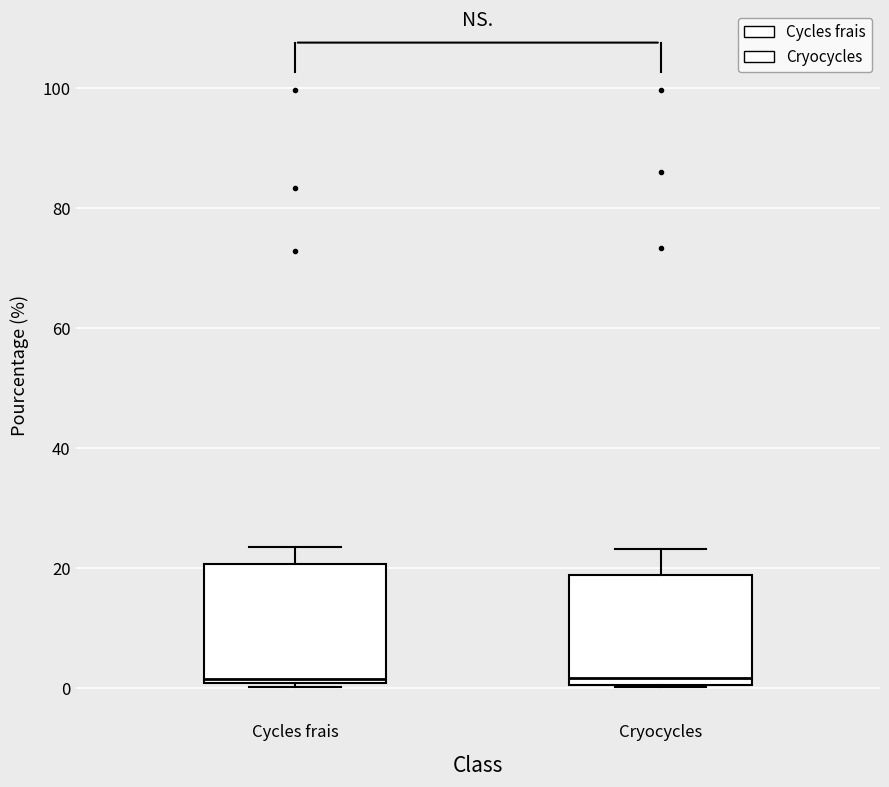

Where does the upper whisker of the box for Cryocycles end on the y-axis? The values are not printed on the chart, so give them approximately, as read against the axis.

24